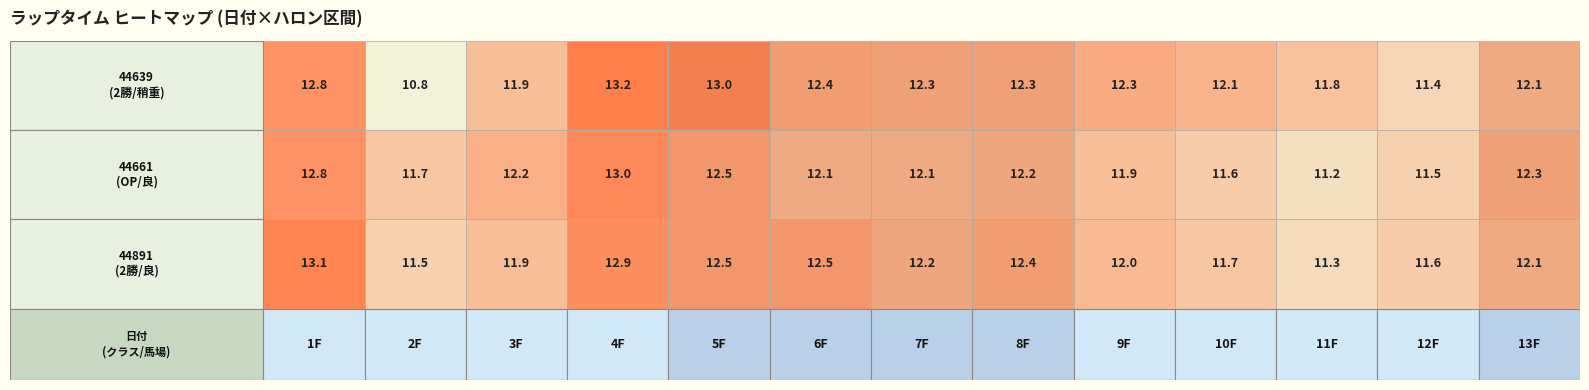

Rank the series by their average value, from lowest to highest.

44661, 44891, 44639